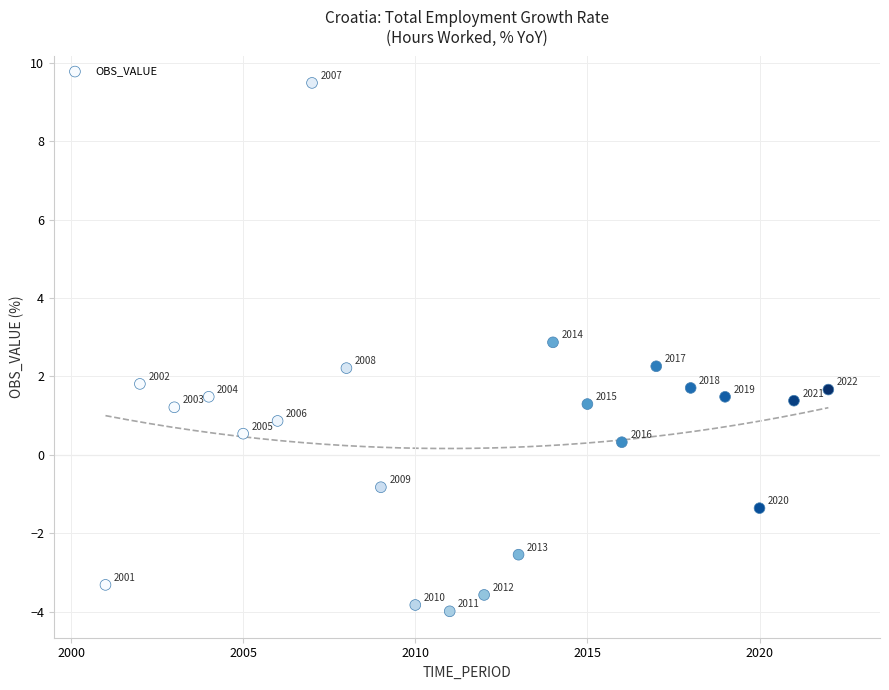

What Y value in the scatter plot is closest to 2?

1.8